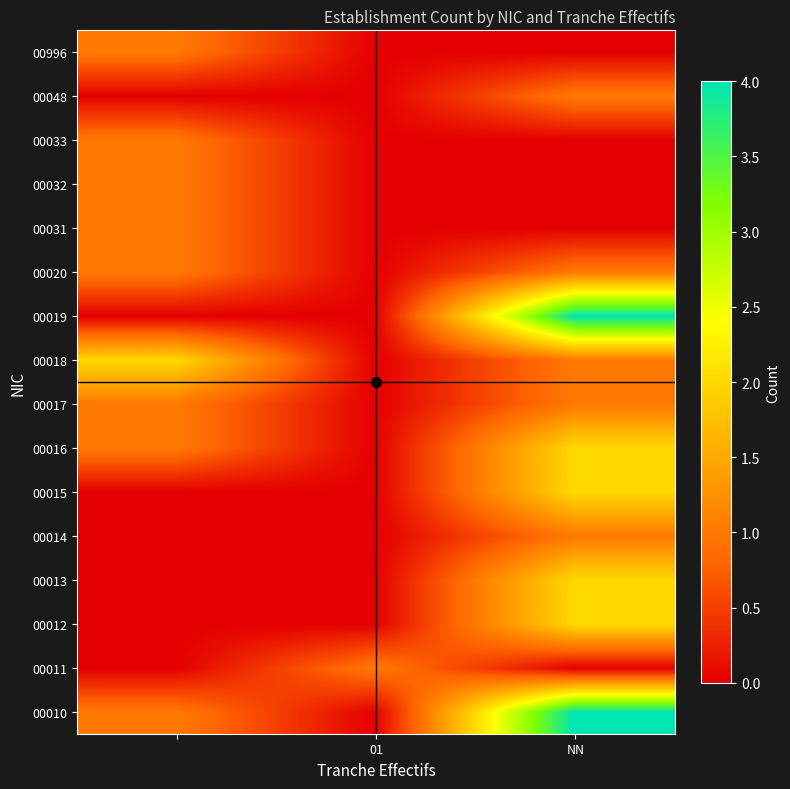

Which category has the highest value across all series?

NN